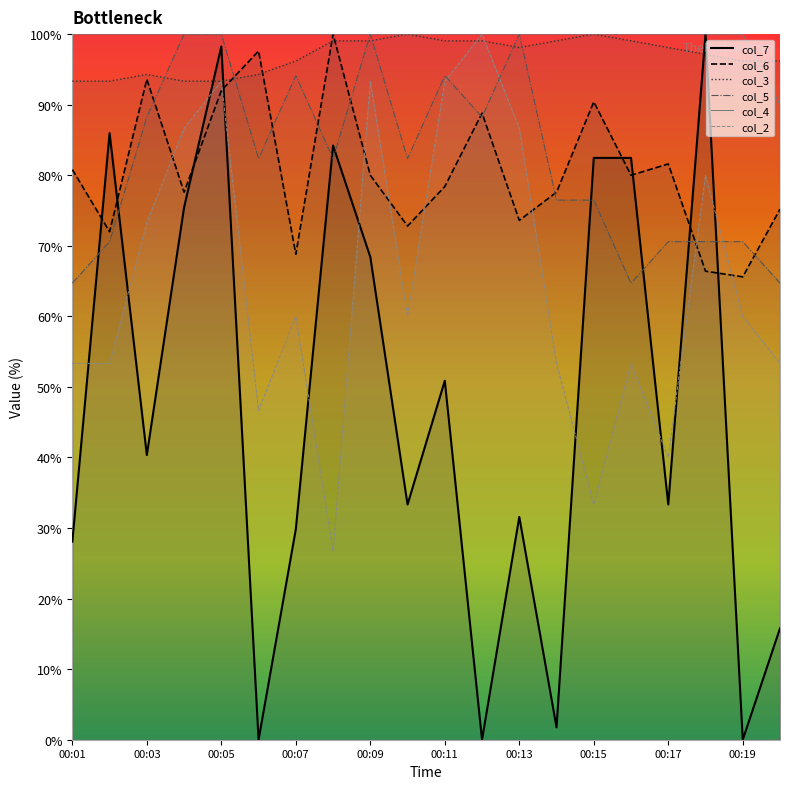

What is the minimum value for col_5?

64.7